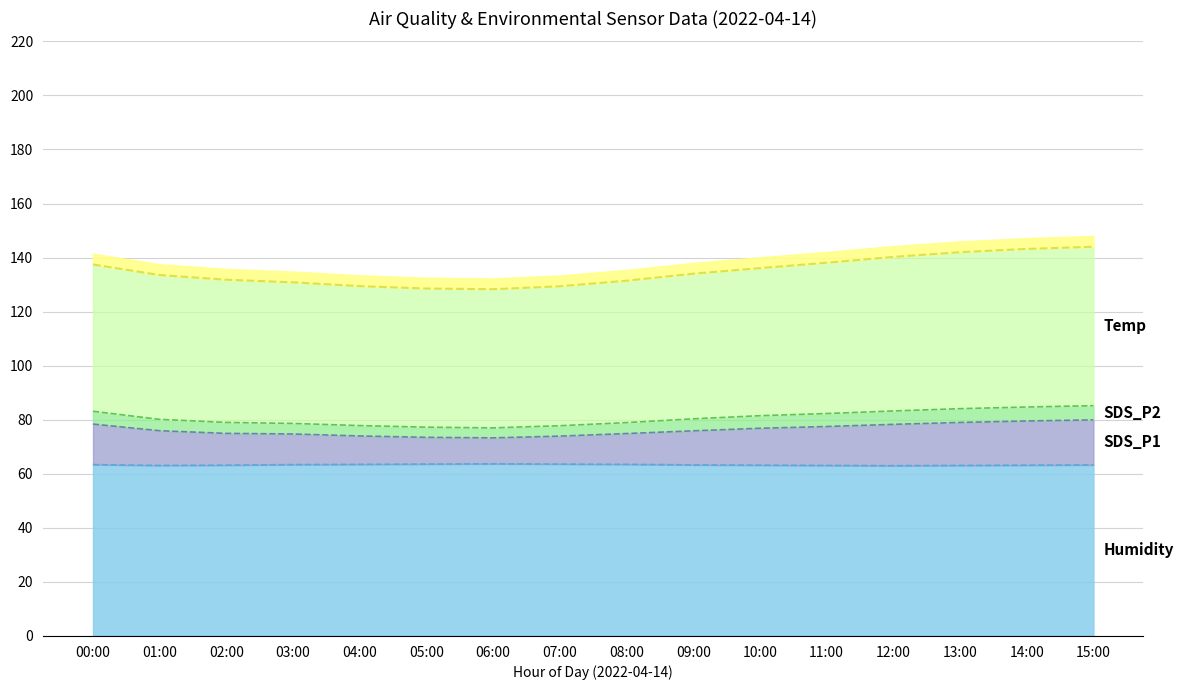

What is the label of the 4th point from the left?

03:00